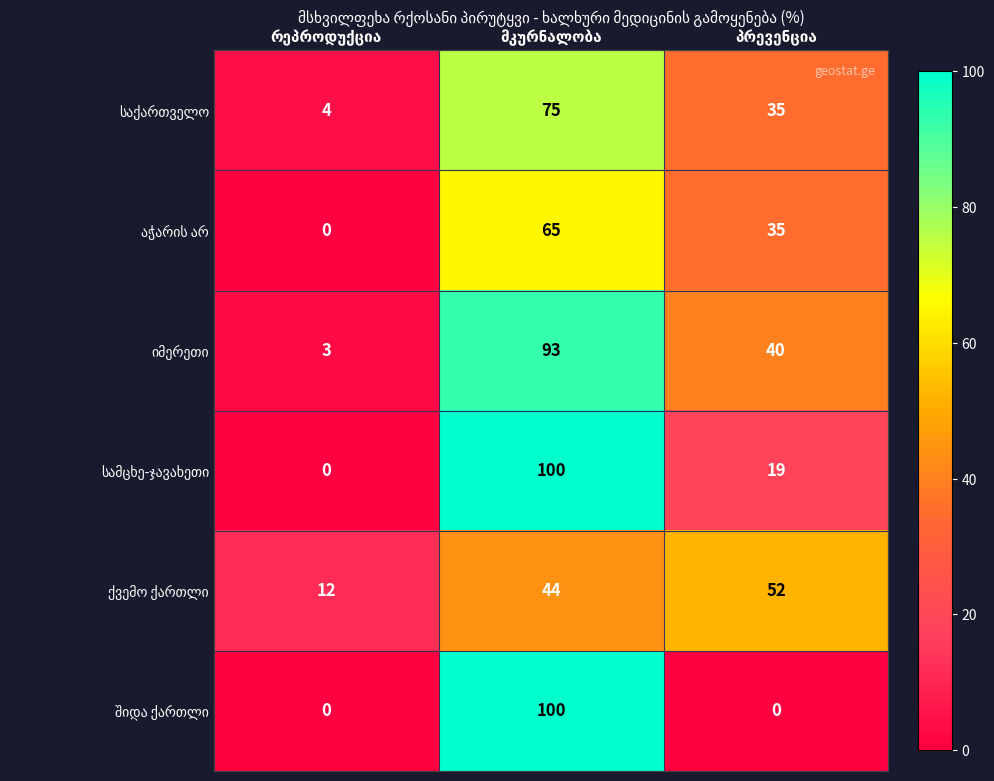

Count the number of categories in the chart.

3